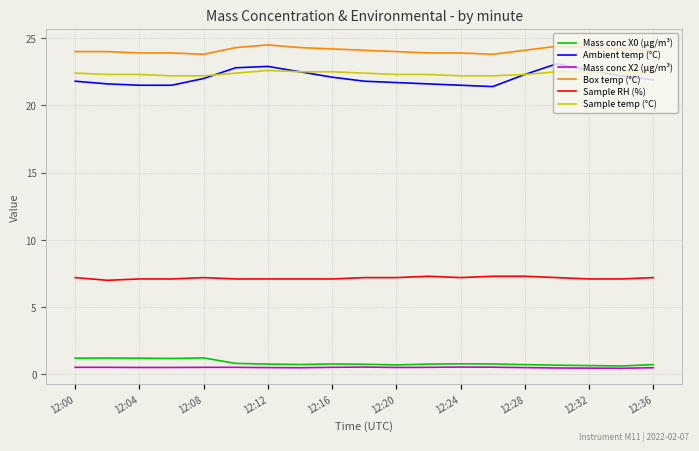

What is the maximum value for Sample temp (°C)?

22.6